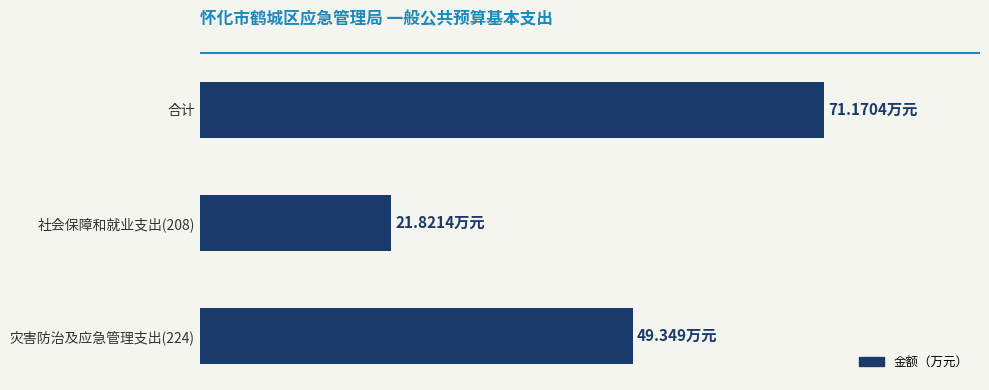

Are the bars horizontal?

Yes